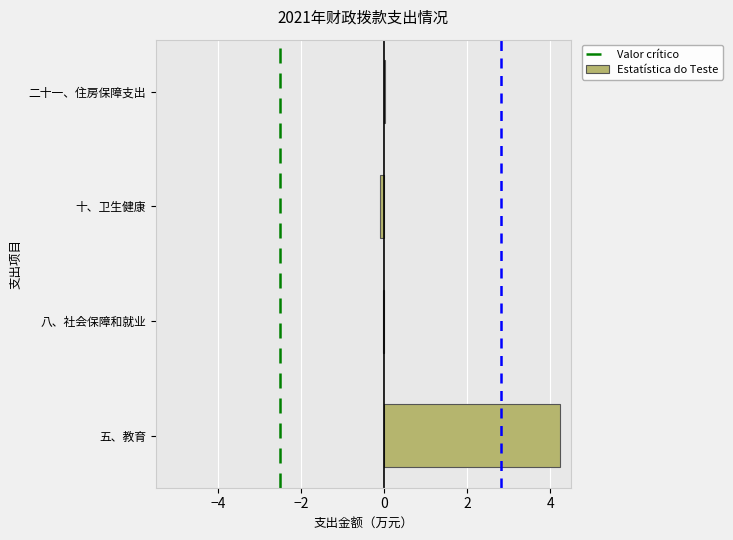

The value at 五、教育 is 7.0. True or false?

False